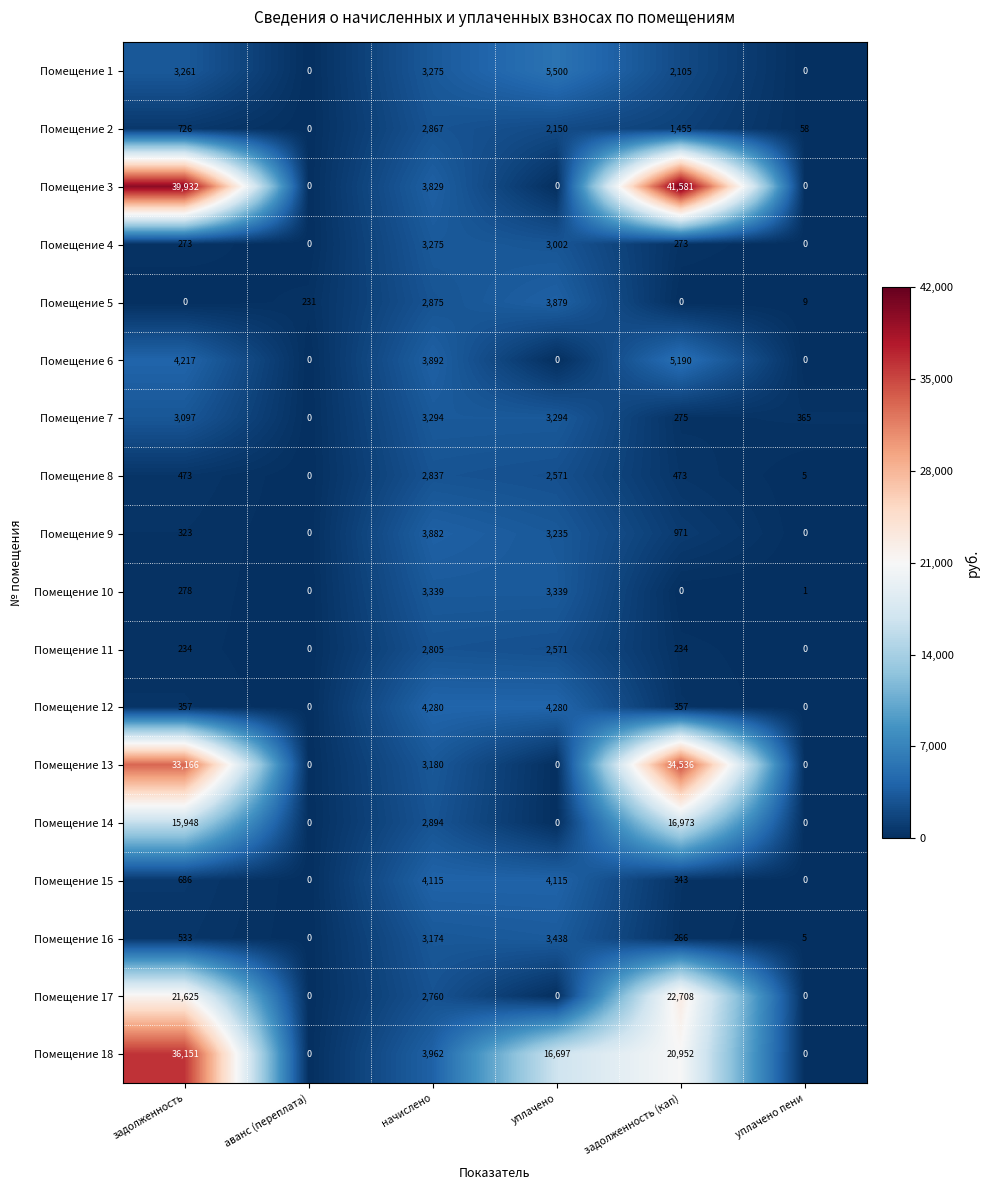

How many categories are shown in the chart?

6